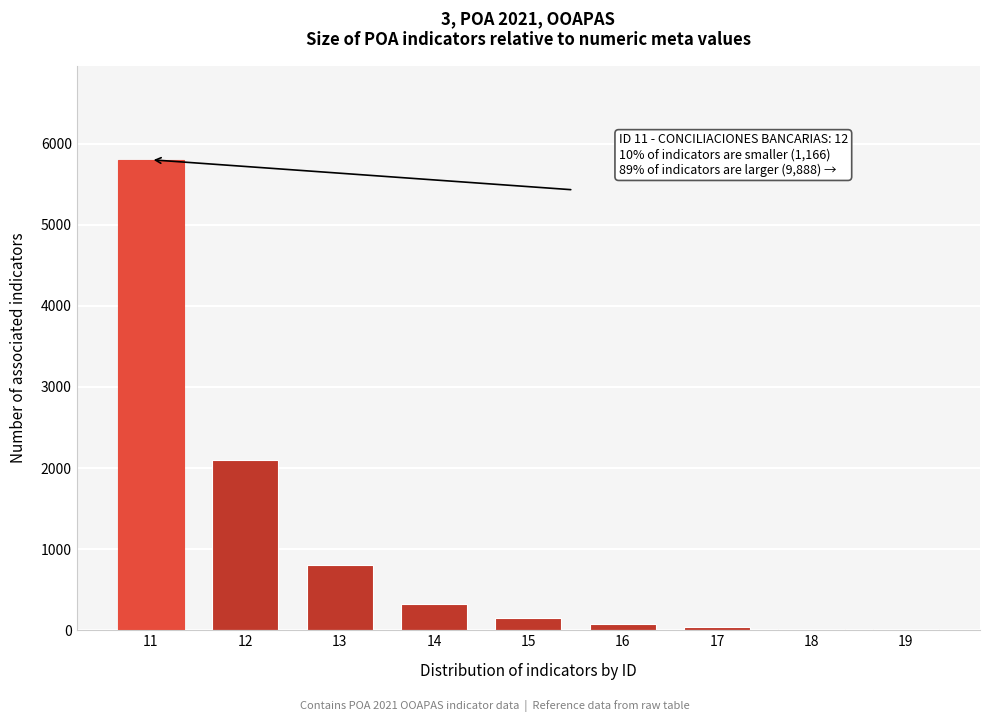

Is it true that the value at 11 is 5800?

True